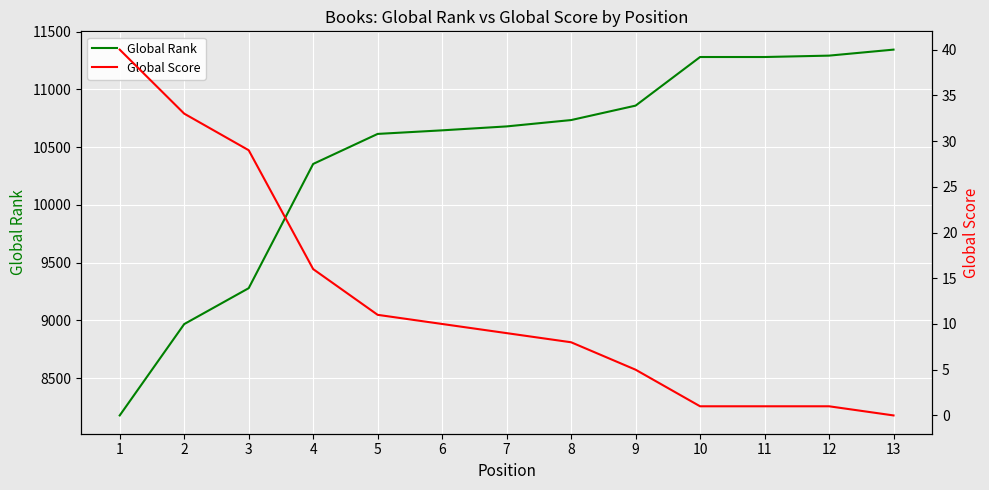

Reading left to right, list all the values displayed in this chart.

Global Rank: 8176	8967	9278	10354	10614	10645	10679	10734	10859	11280	11280	11292	11344
Global Score: 40	33	29	16	11	10	9	8	5	1	1	1	0